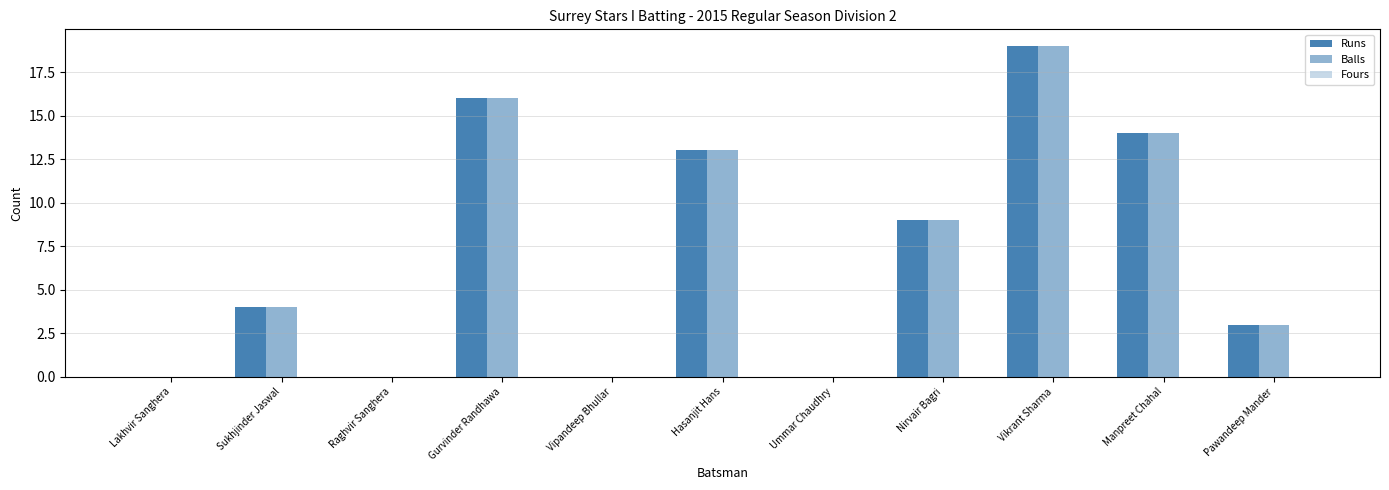

Reading left to right, transcribe all the data shown in this chart.

Runs: 0	4	0	16	0	13	0	9	19	14	3
Balls: 0	4	0	16	0	13	0	9	19	14	3
Fours: 0	0	0	0	0	0	0	0	0	0	0